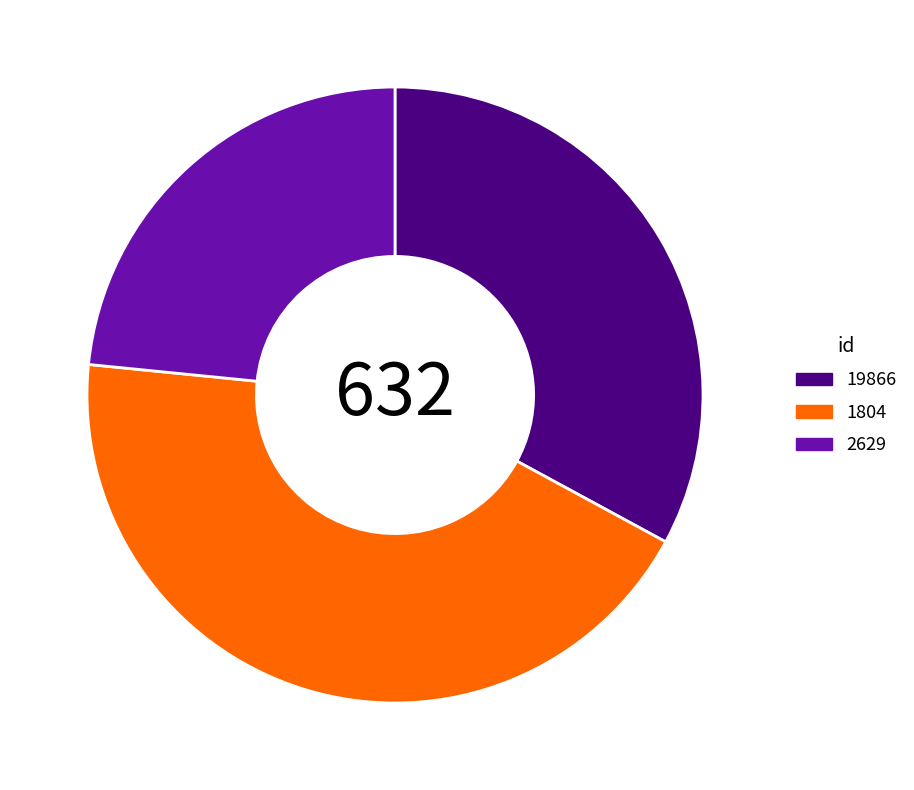

Which category has the smallest portion of the pie?

2629